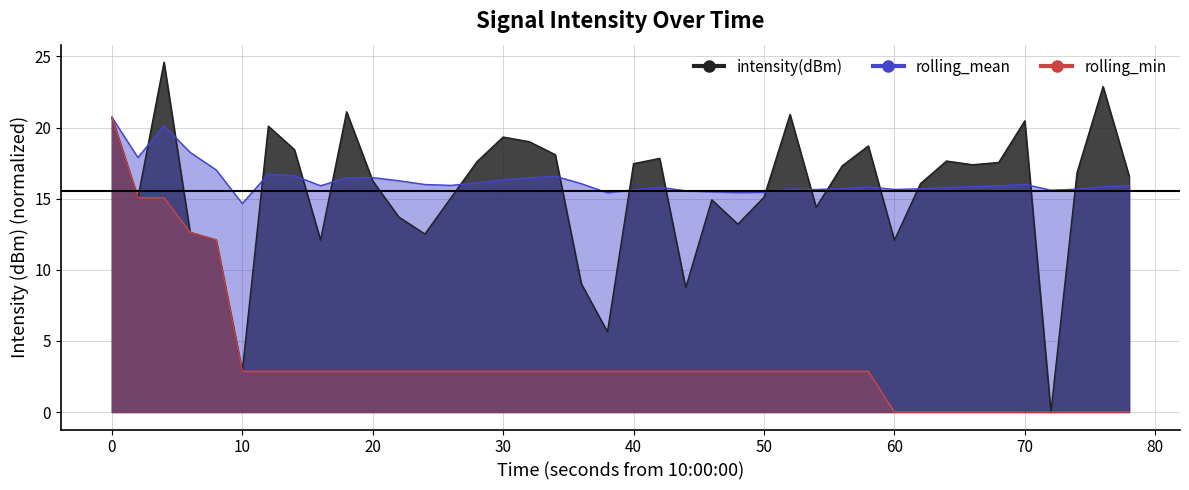

Which series has the widest spread of values?

intensity(dBm)